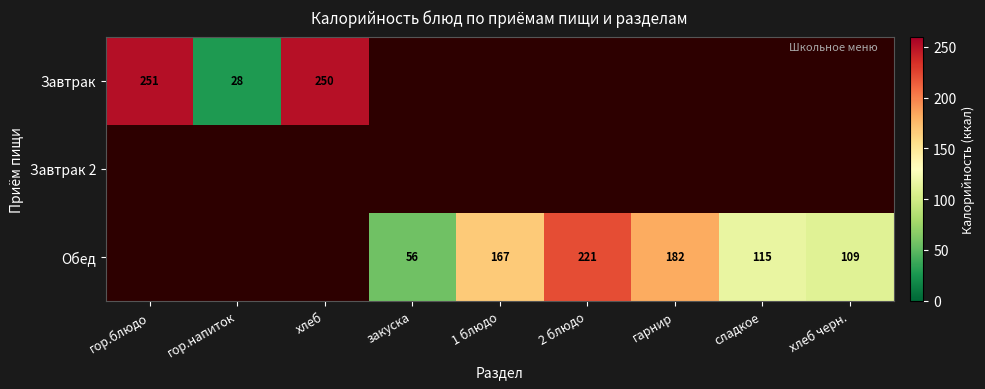

The Завтрак series shows 15.4 at гор.напиток. True or false?

False